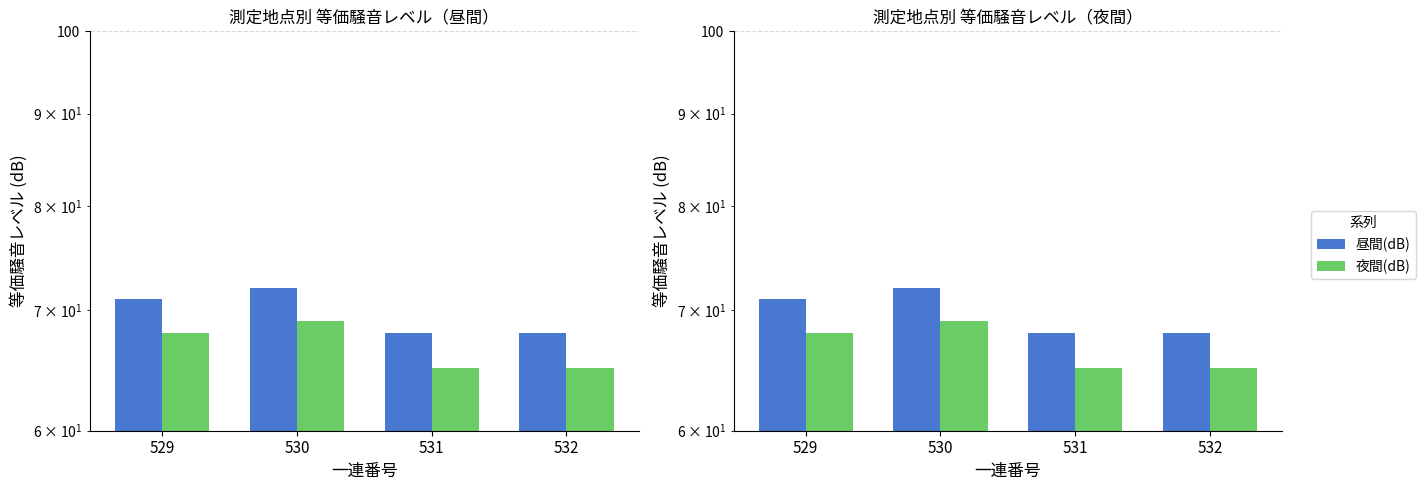

Where is 夜間(dB) nearest to the value 67?

529